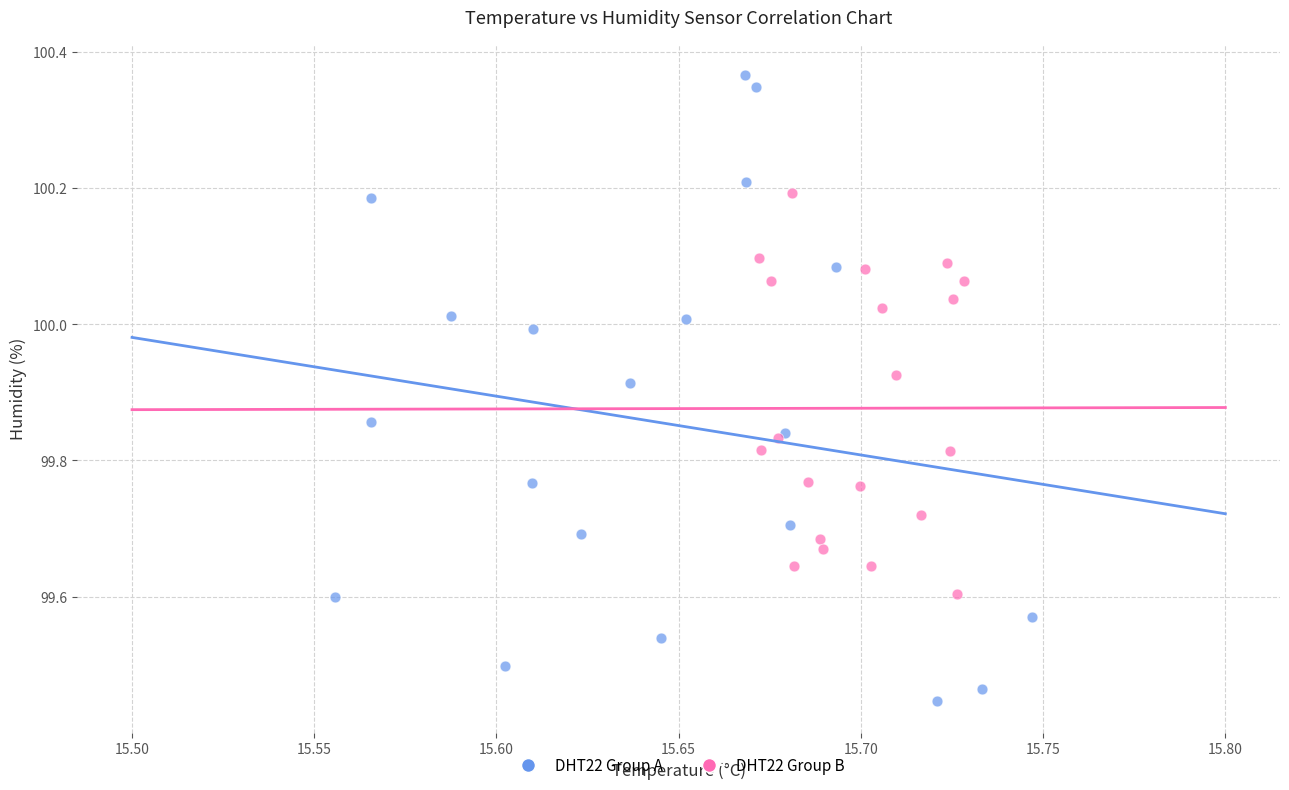

What are all the series names shown in the legend?

DHT22 Group A, DHT22 Group B